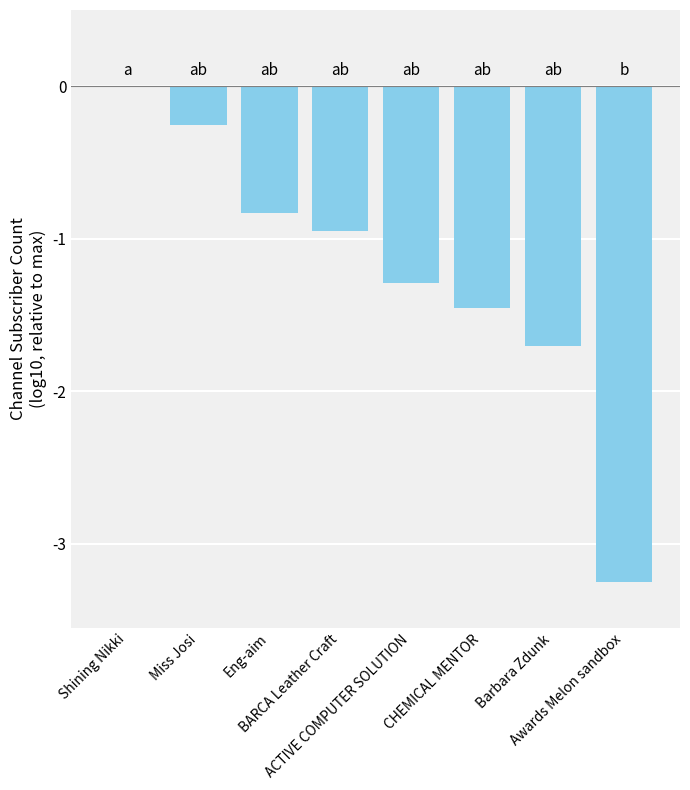

What is the sum of all values?

-9.7